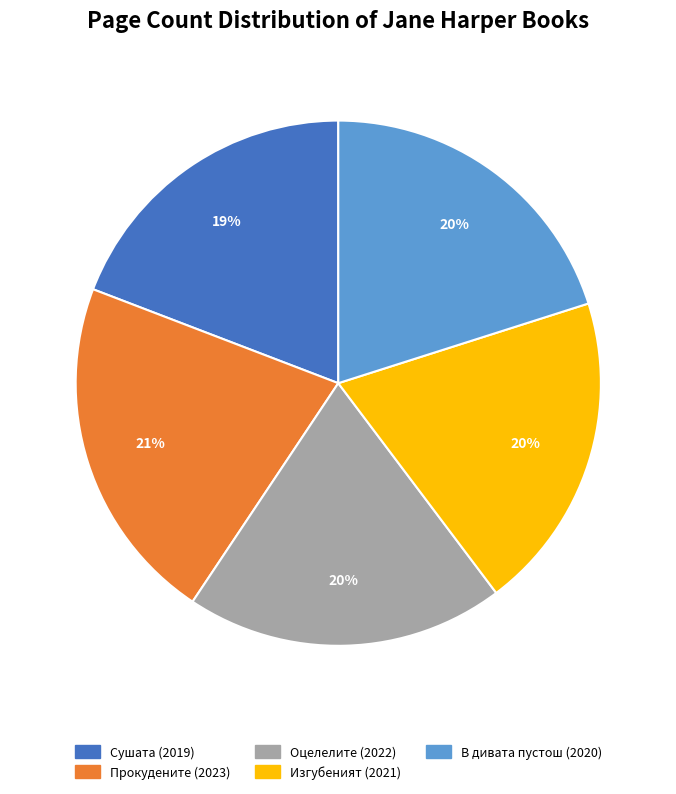

To the nearest percent, what is the difference between the largest and smallest slice percentages?

2%